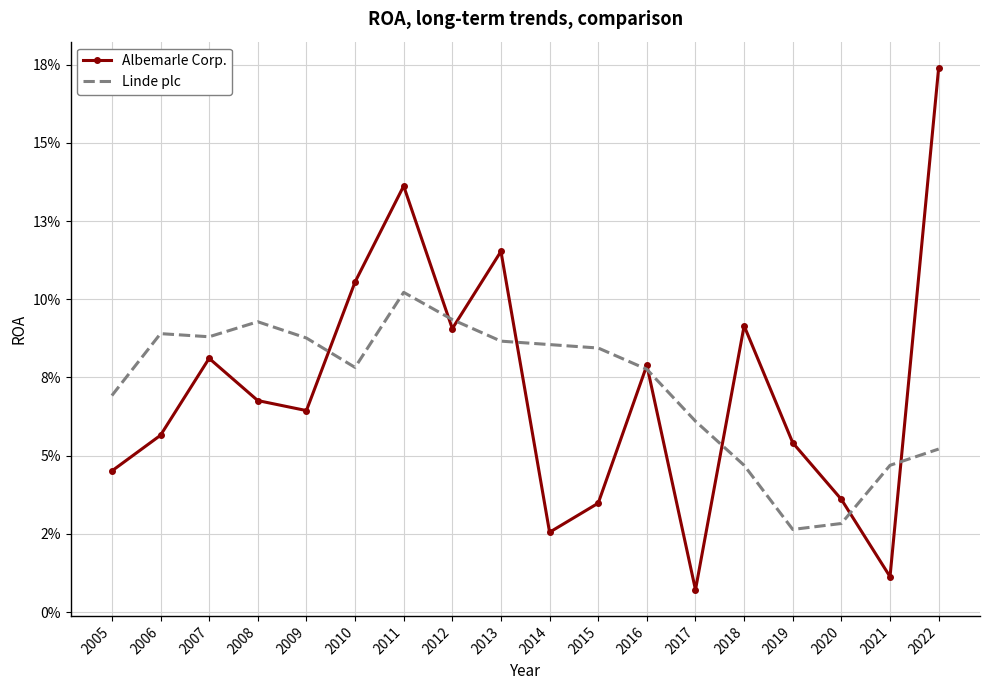

Which category has the highest value in the Linde plc series?

2011